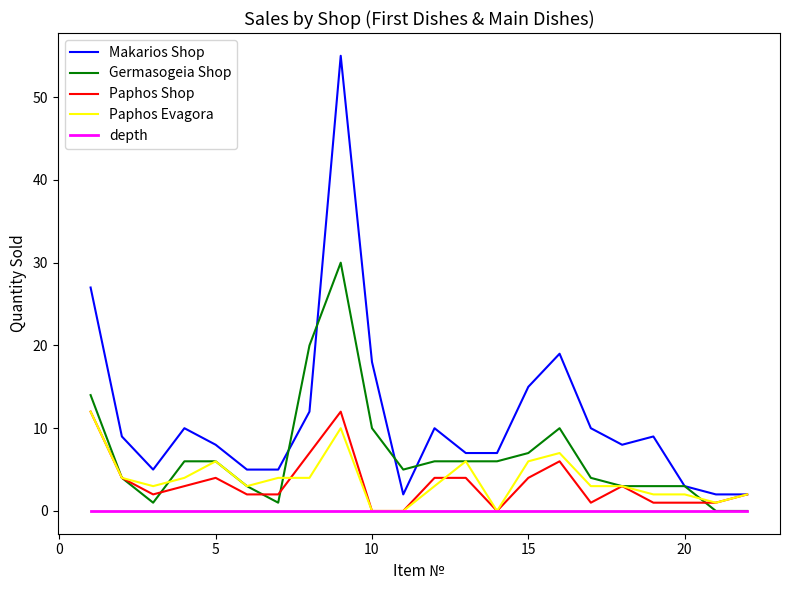

Which series has the largest total across all categories?

Makarios Shop